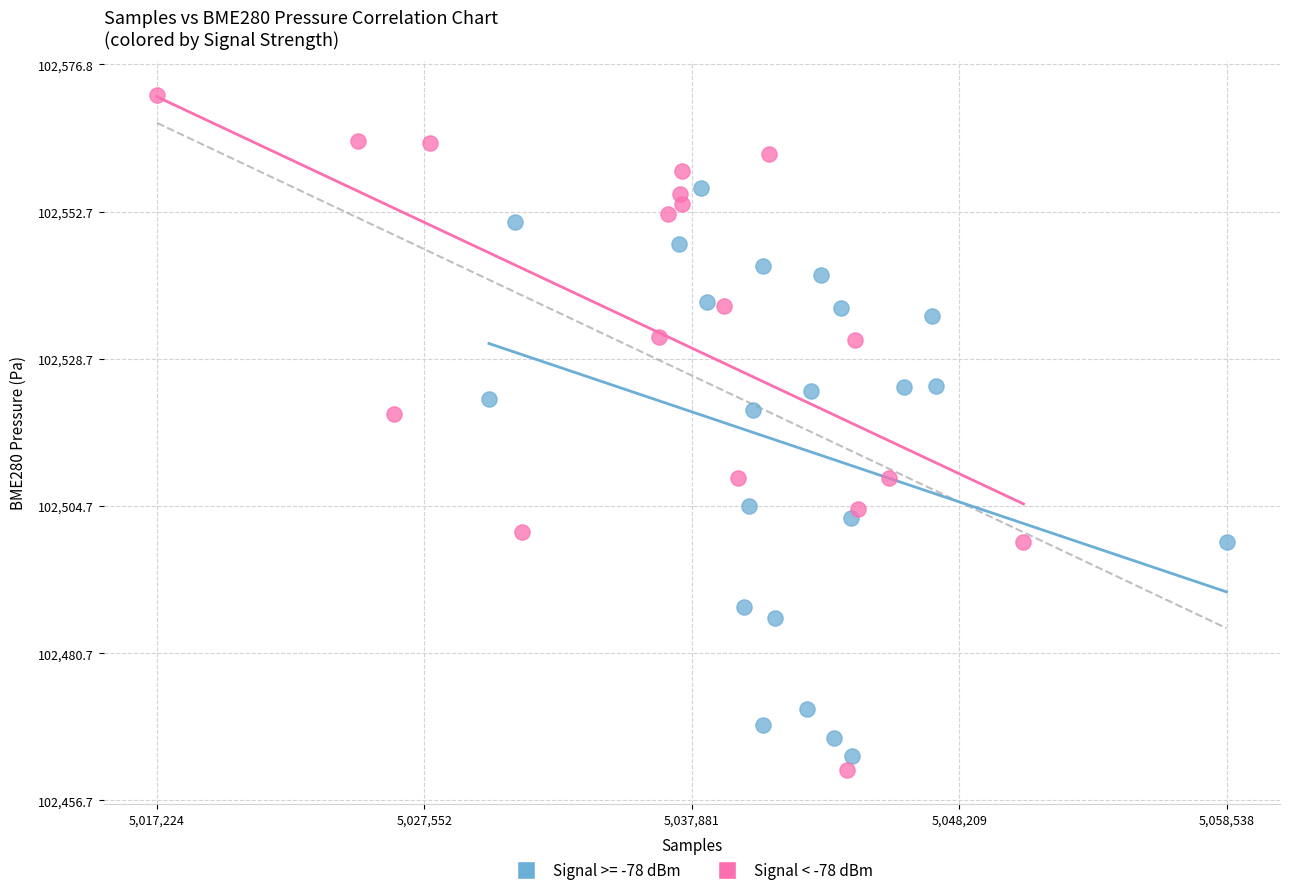

Which series reaches the maximum Y coordinate?

Signal < -78 dBm